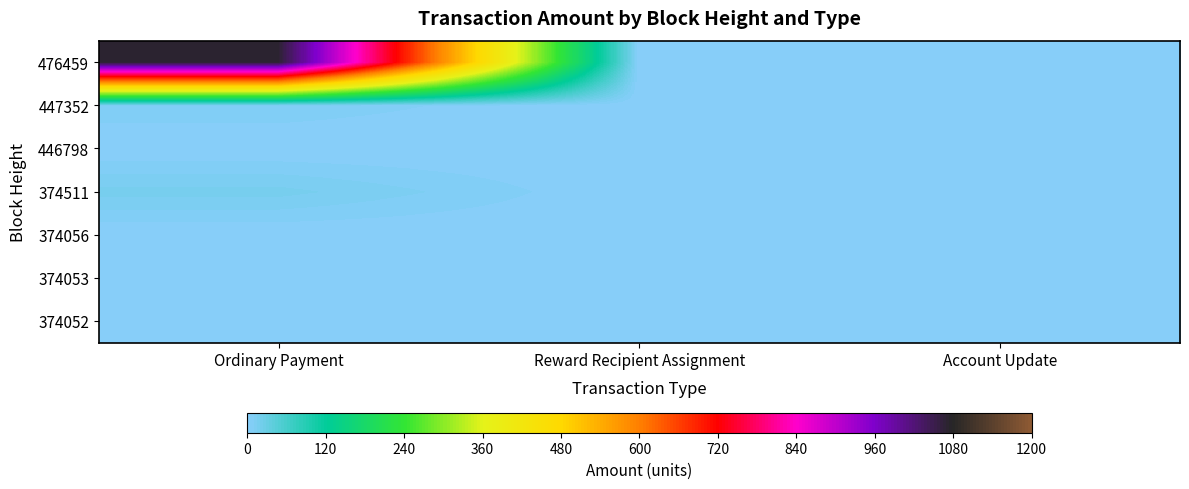

At Ordinary Payment, list the series in order from largest to smallest.

476459, 374511, 447352, 374052, 446798, 374056, 374053